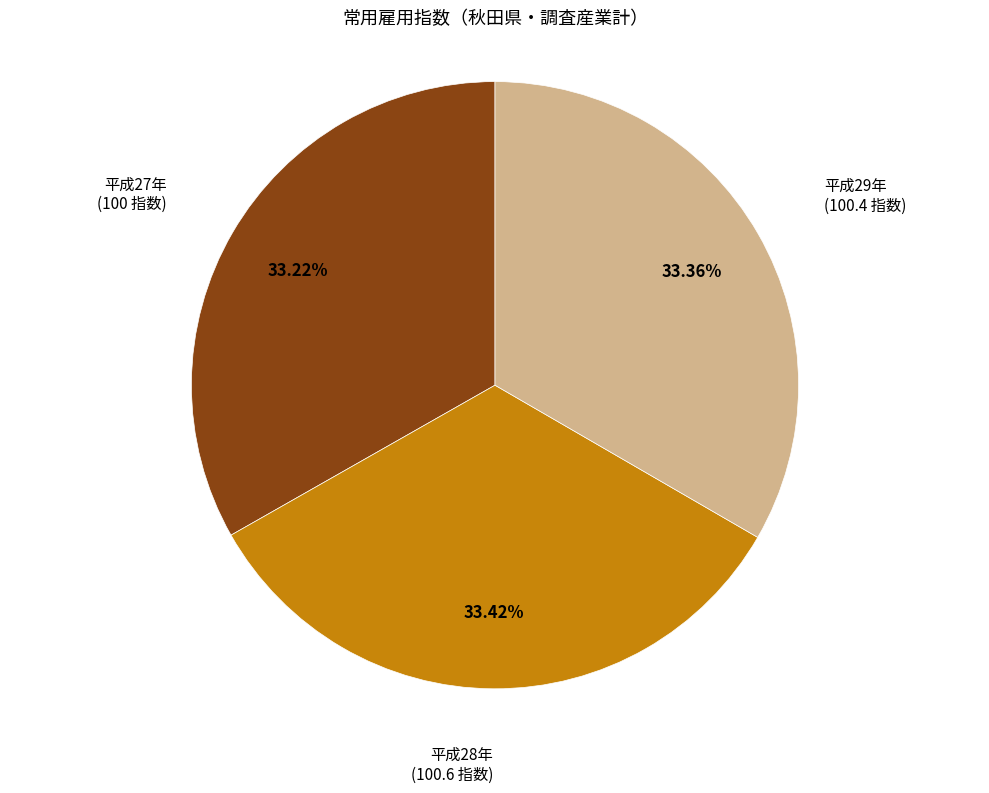

True or false: 平成29年 accounts for 33% of the total.

True